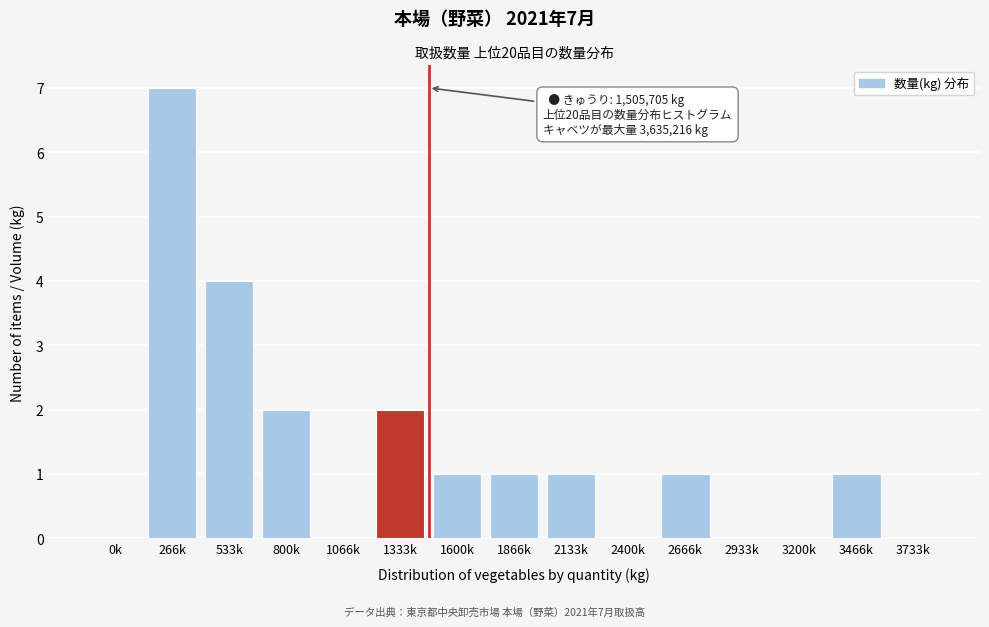

Reading left to right, extract all data points from this chart.

0k=0	266k=7	533k=4	800k=2	1066k=0	1333k=2	1600k=1	1866k=1	2133k=1	2400k=0	2666k=1	2933k=0	3200k=0	3466k=1	3733k=0